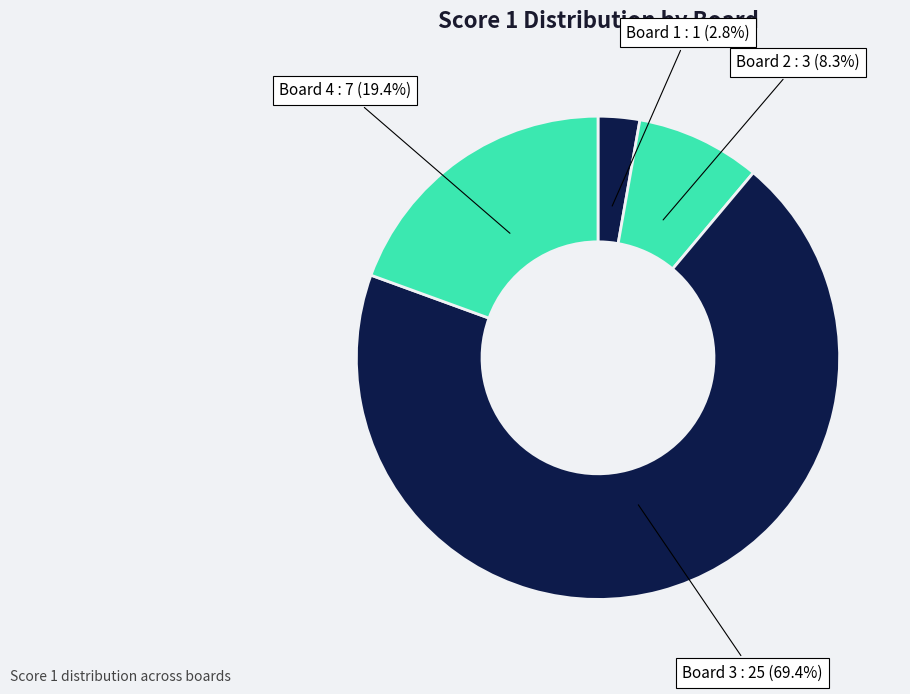

What percentage is the Board 1 slice, to the nearest percent?

3%